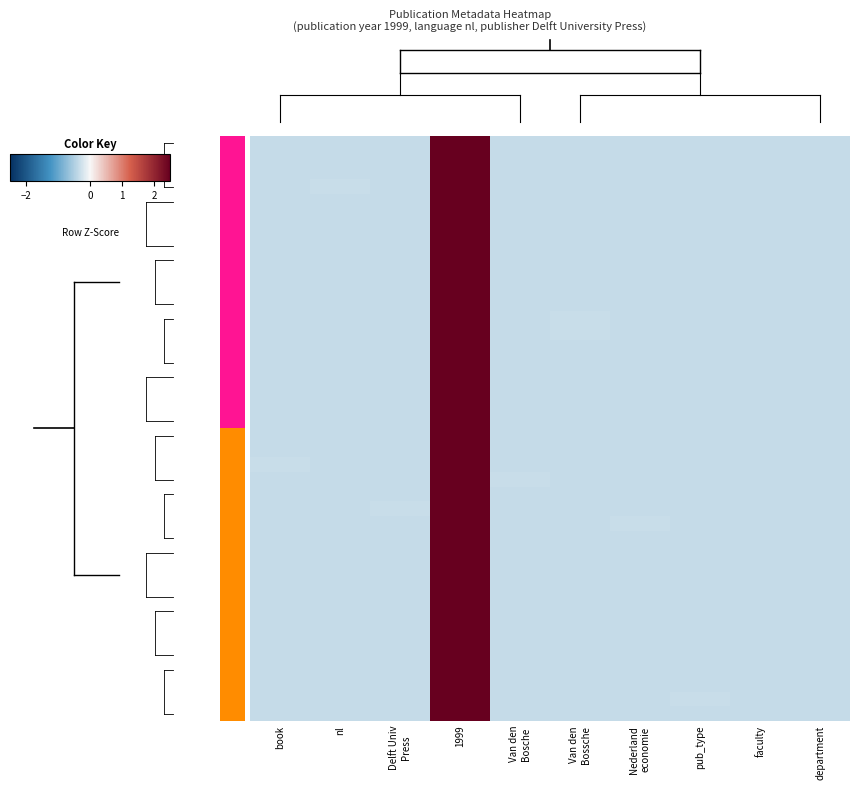

How many categories are shown in the chart?

10